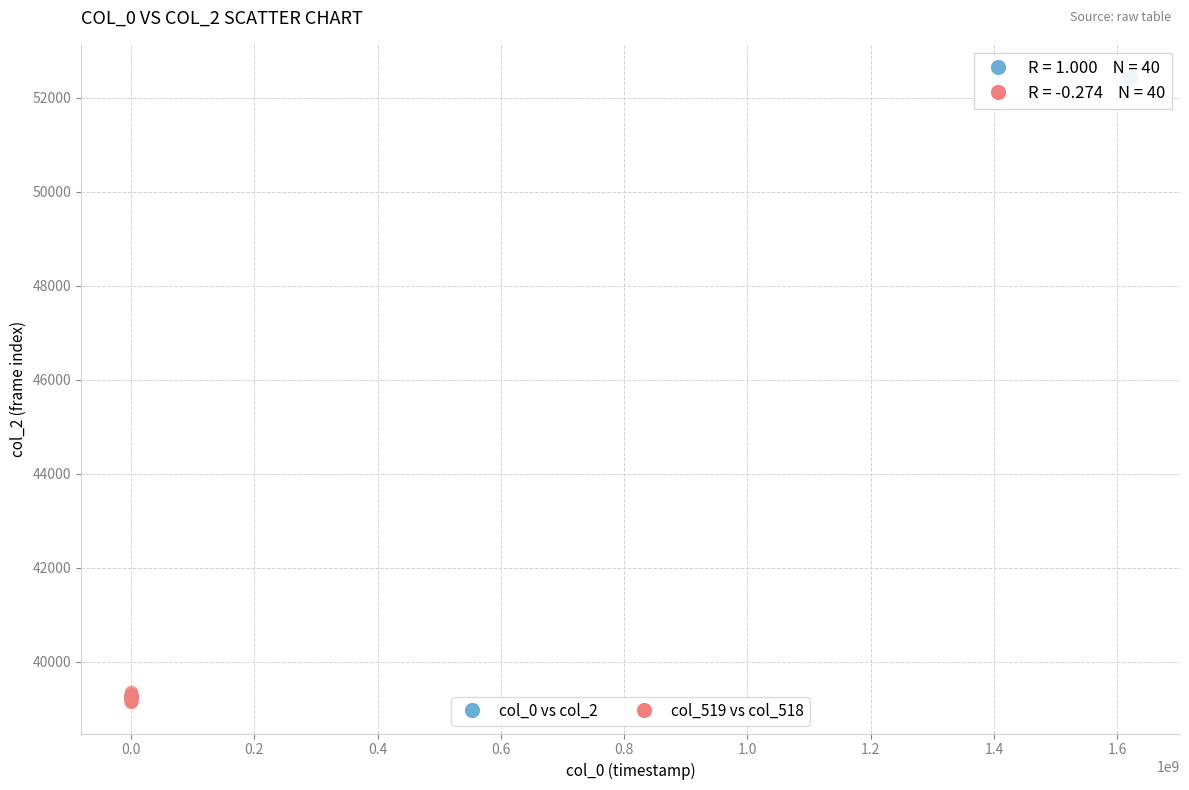

Which series has the largest Y range (max minus min)?

col_519 vs col_518